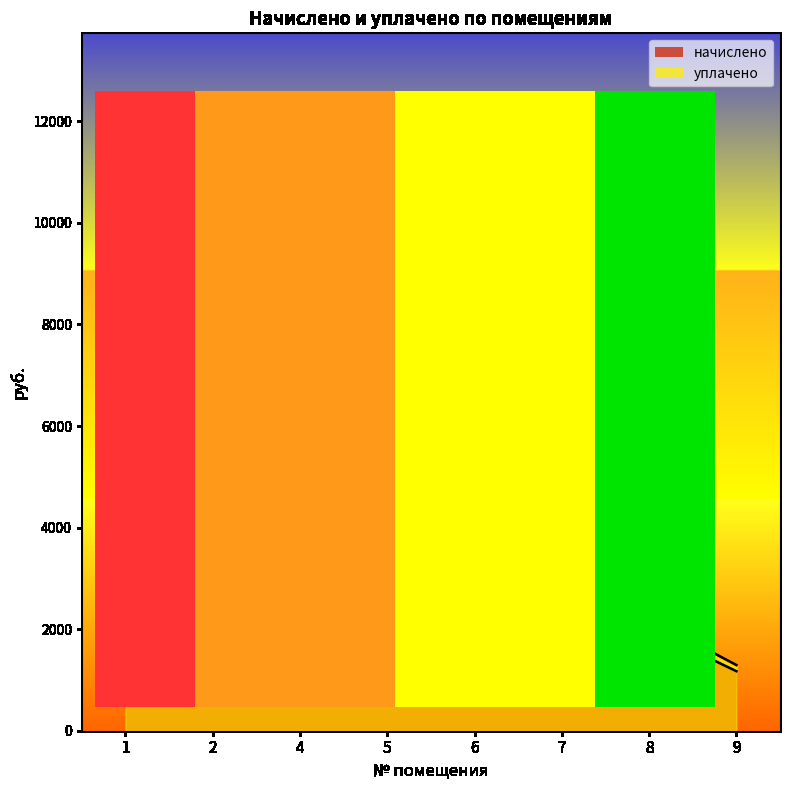

What value does the уплачено series have at 5?

1925.2